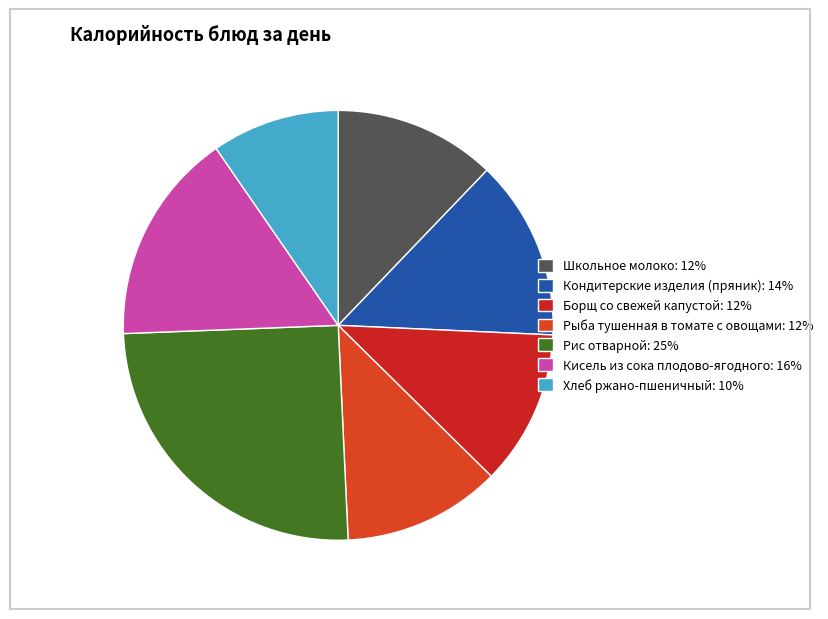

Is there a majority slice in this chart?

No